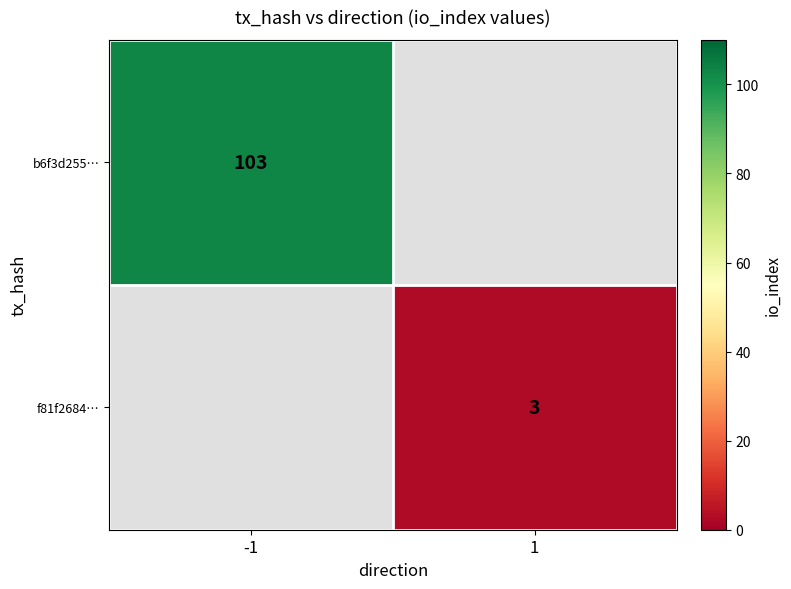

The b6f3d255… series shows 103 at -1. True or false?

True